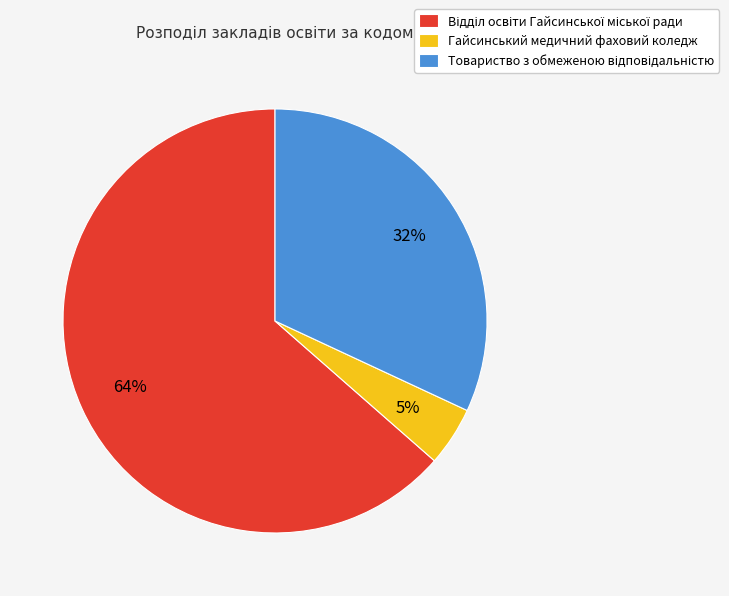

Does any single category account for the majority?

Yes